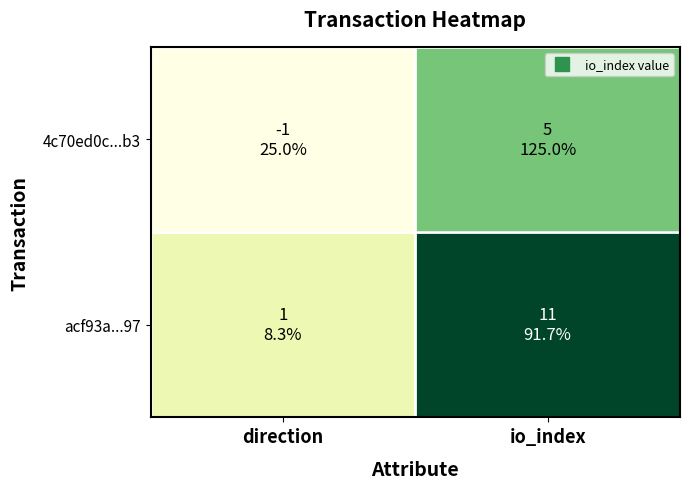

Reading left to right, what are all the values shown in this chart?

4c70ed0c...b3: direction=-1	io_index=5
acf93a...97: direction=1	io_index=11